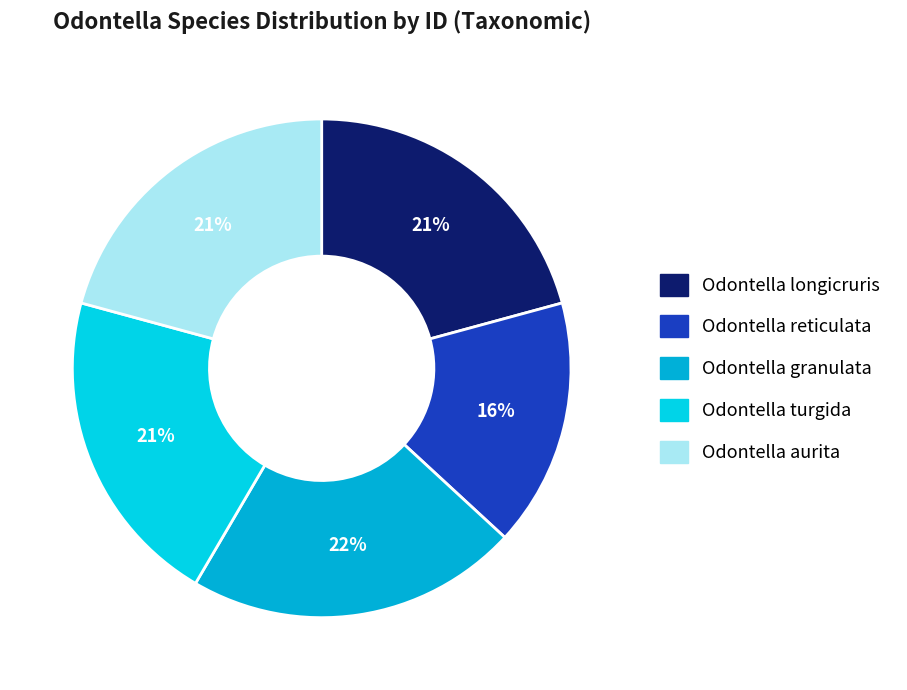

To the nearest percent, what percentage of the pie is Odontella reticulata?

16%